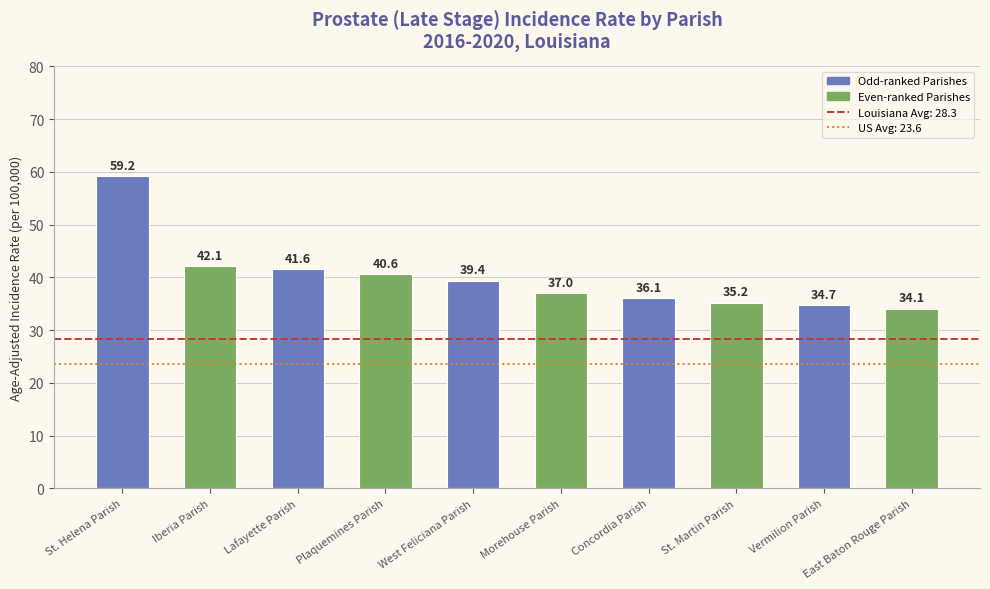

What is the ratio of the value at Lafayette Parish to the value at St. Martin Parish?

1.2